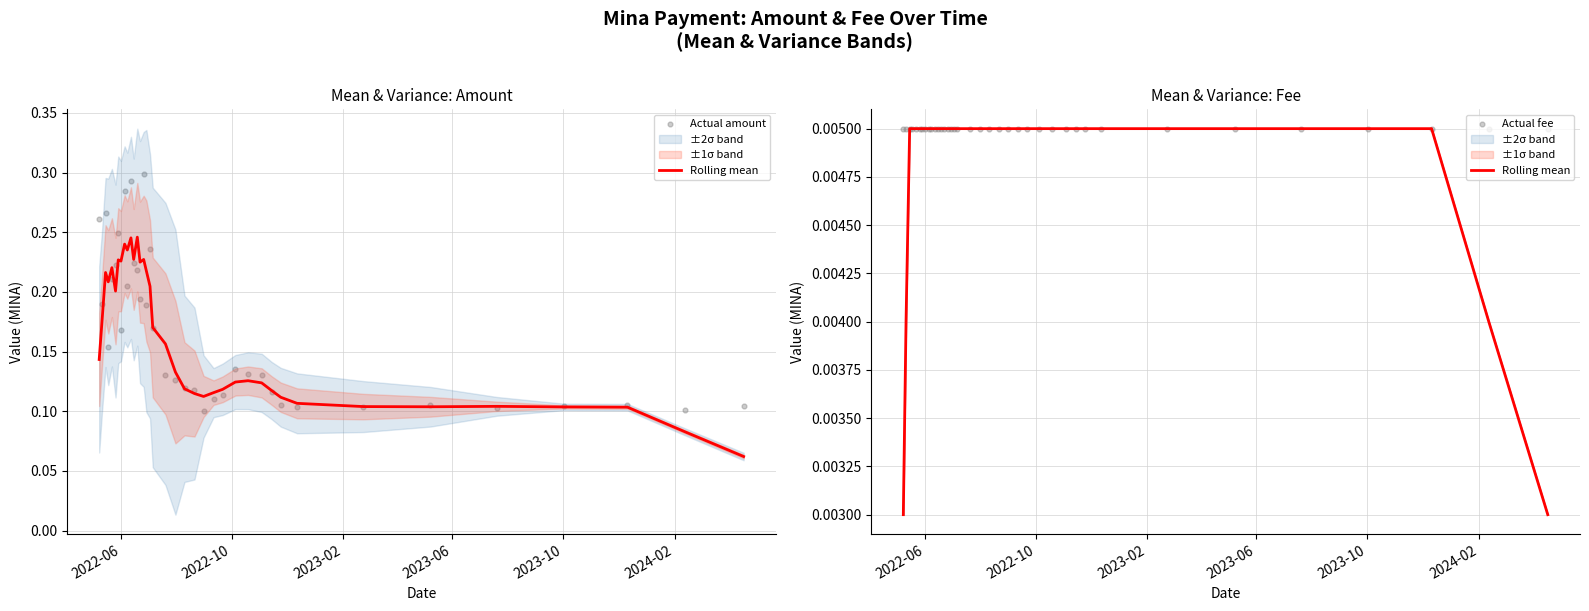

Is the value of Actual amount at 31 greater than the value of Rolling mean at 2023-06?

Yes